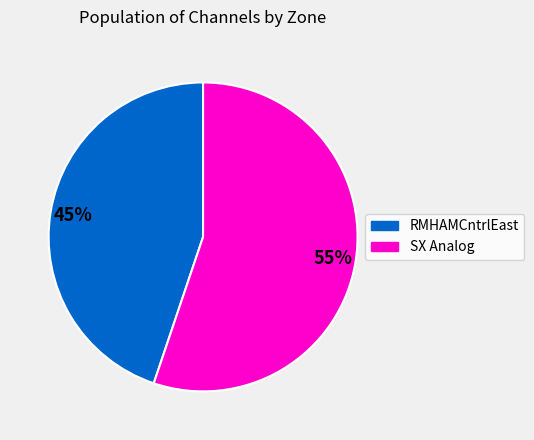

Rank the categories by value from lowest to highest.

RMHAMCntrlEast, SX Analog